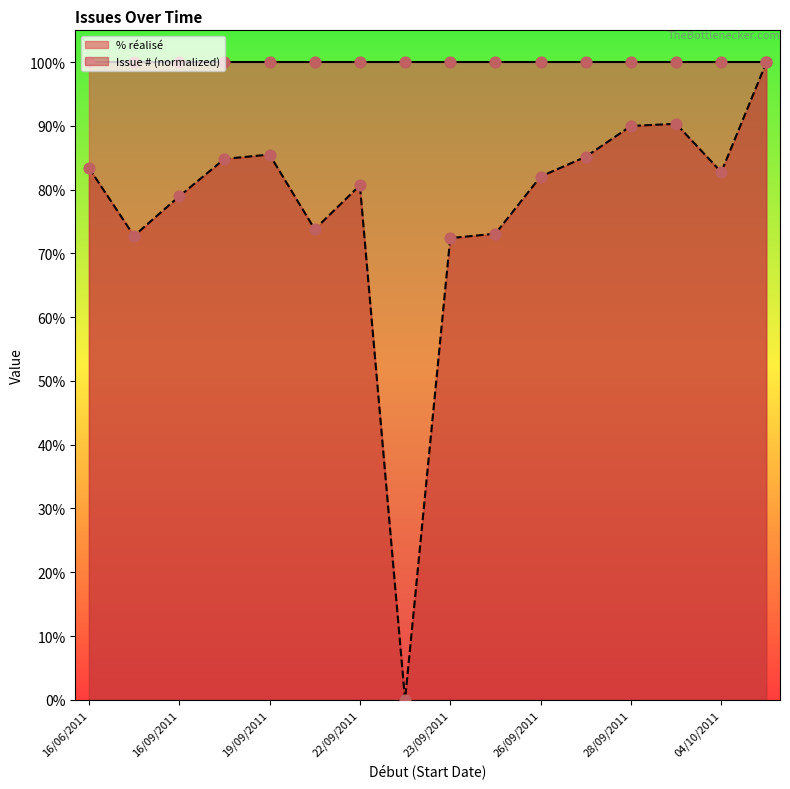

Between 17/09/2011 and 16/09/2011, which is larger?

17/09/2011